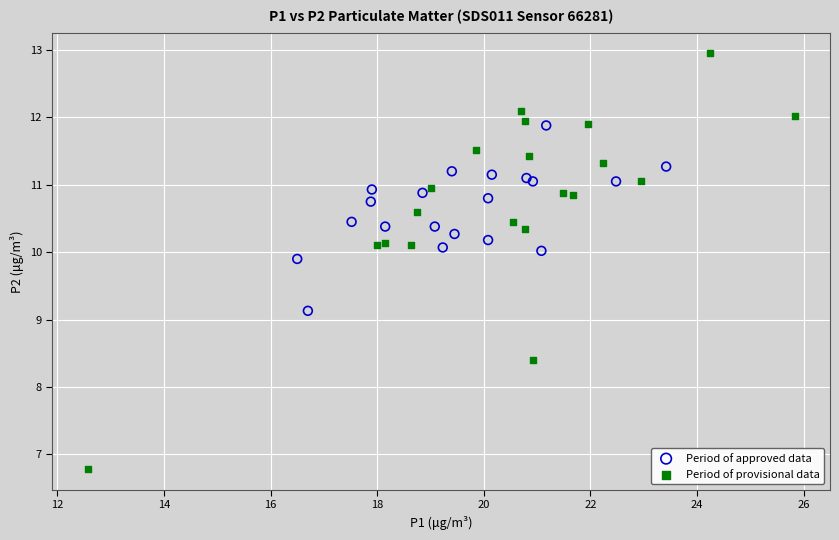

What are all the series names shown in the legend?

Period of approved data, Period of provisional data